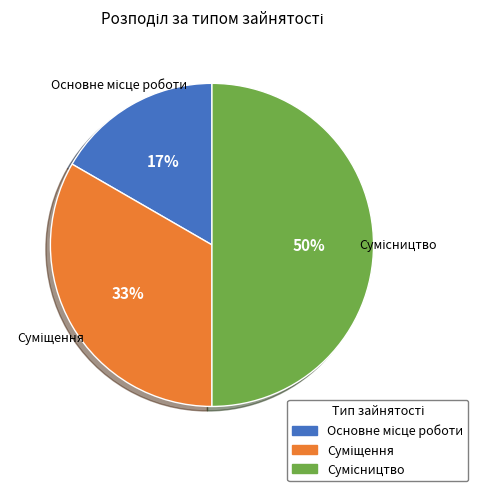

To the nearest percent, what is the average slice percentage?

33%